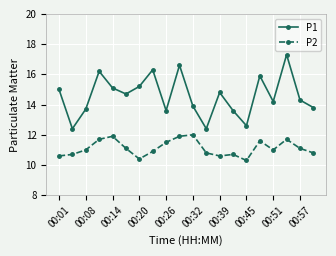

True or false: P2 and P1 cross at least once.

False